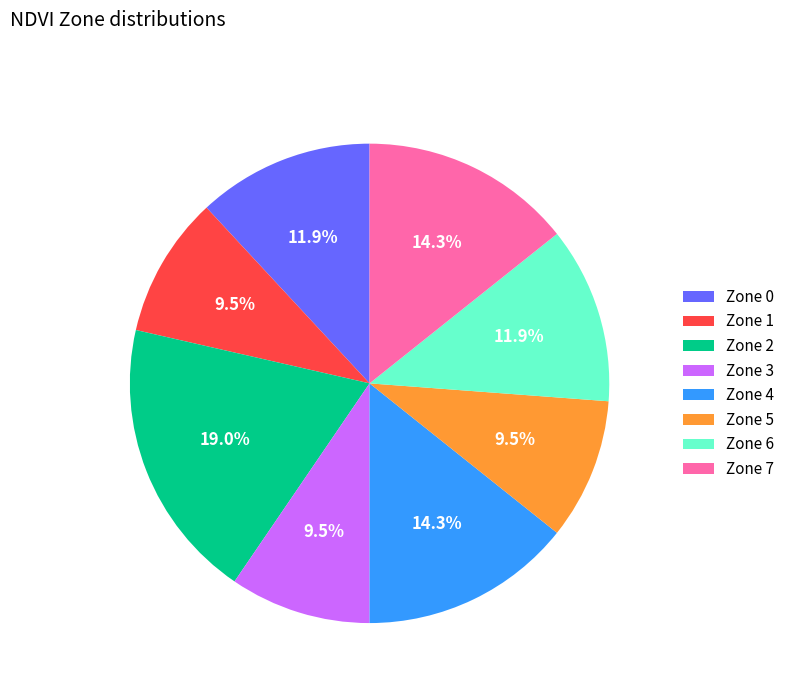

Does any single category account for the majority?

No